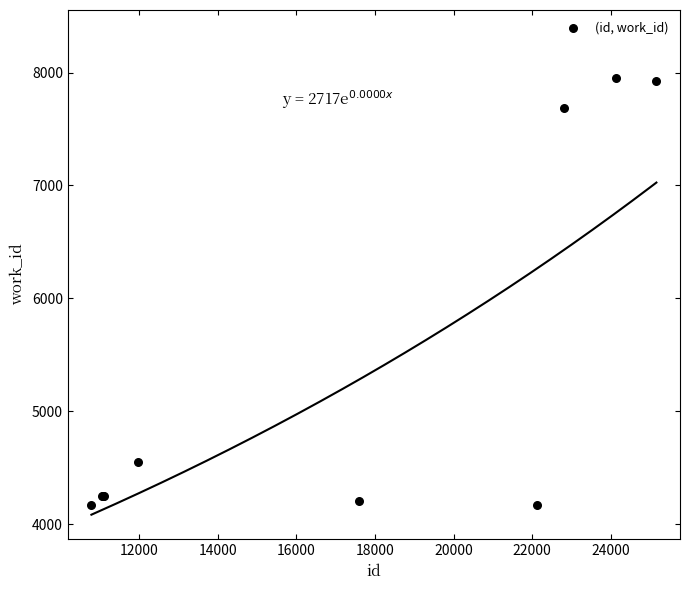

What Y value in the scatter plot is closest to 6060?

4555